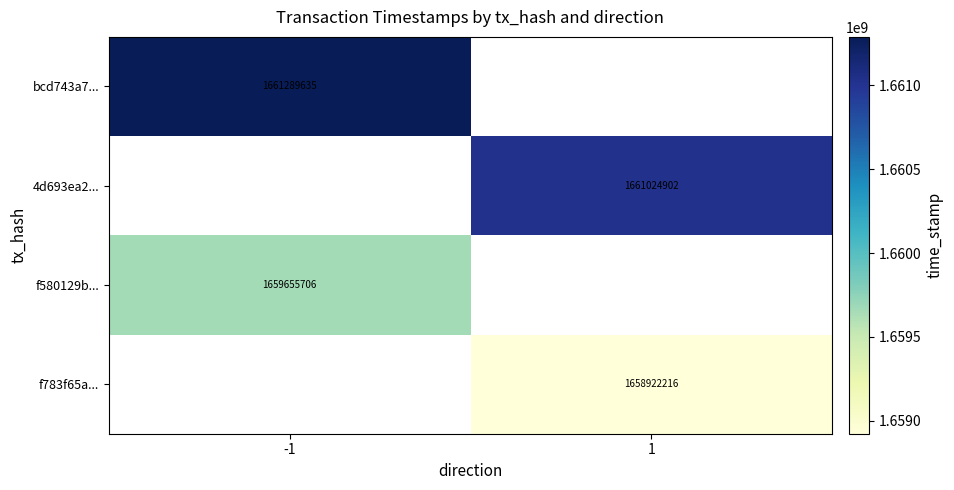

Is it true that f783f65a... equals 808259365 at 1?

False